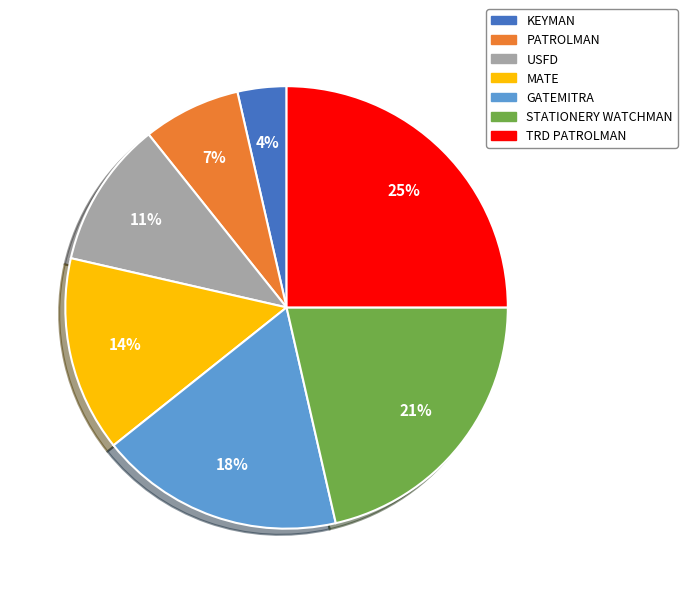

Which slice is the smallest?

KEYMAN